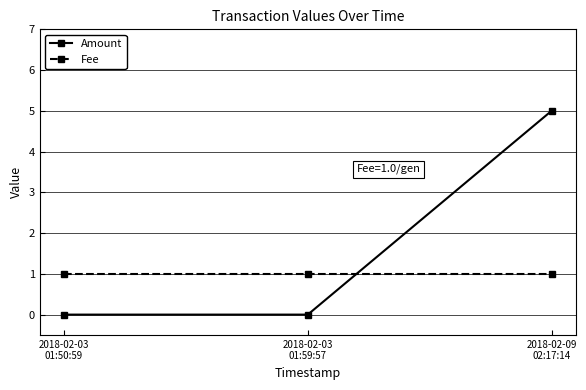

Is the value of Fee at 2018-02-03
01:59:57 greater than the value of Amount at 2018-02-03
01:59:57?

Yes